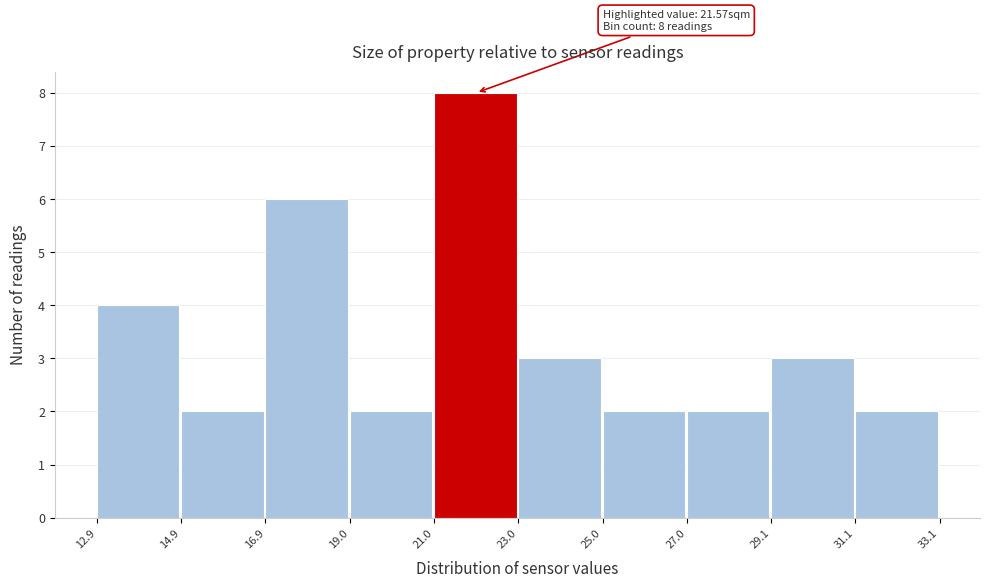

Which range on the x-axis has the tallest bar?

21.0 to 23.0